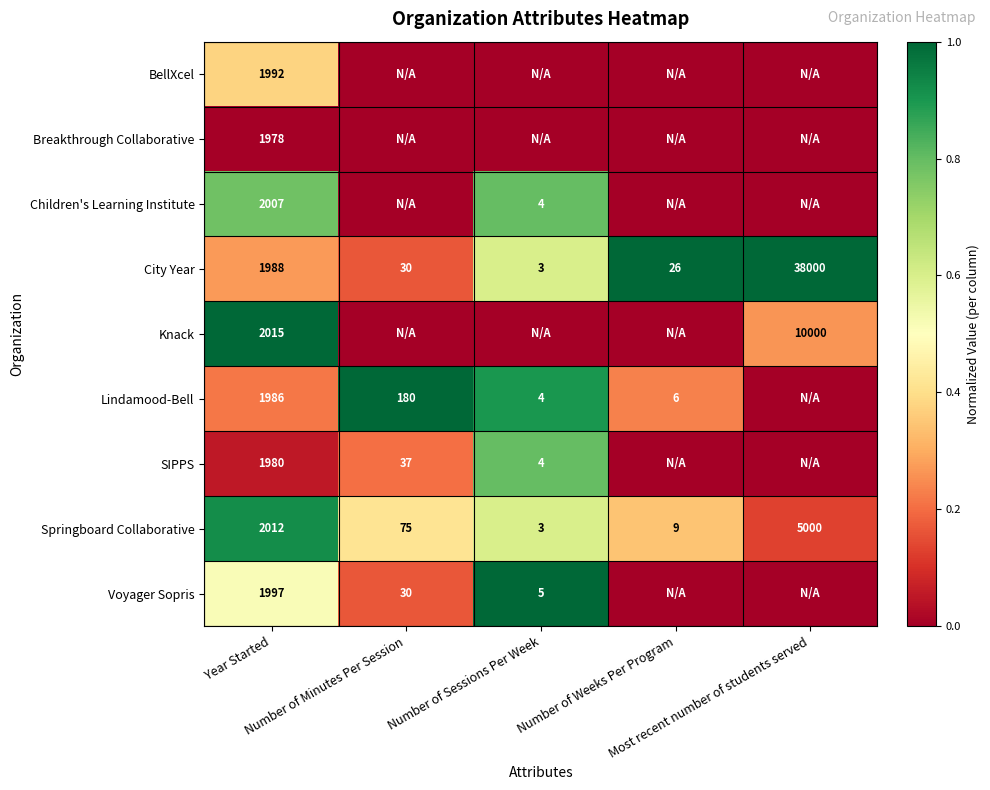

What is the average value of the Springboard Collaborative series?

1420